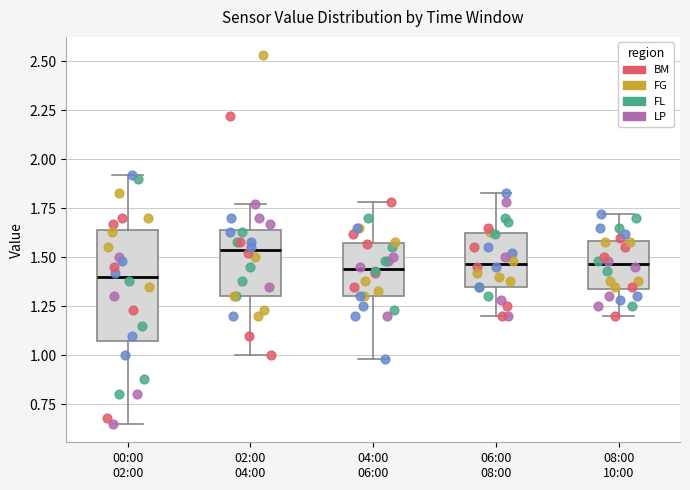

Reading left to right, transcribe this box plot: for each box, give where its median line is, the range the box spans, and where its two whiskers end, as read against the y-axis. The values are not printed on the chart, so give them approximately, as read against the axis.

00:00 02:00: median 1.40, box 1.10 to 1.65, whiskers 0.65 to 1.90
02:00 04:00: median 1.55, box 1.30 to 1.65, whiskers 1.00 to 1.75
04:00 06:00: median 1.45, box 1.30 to 1.55, whiskers 1.00 to 1.80
06:00 08:00: median 1.45, box 1.35 to 1.60, whiskers 1.20 to 1.85
08:00 10:00: median 1.45, box 1.35 to 1.60, whiskers 1.20 to 1.70